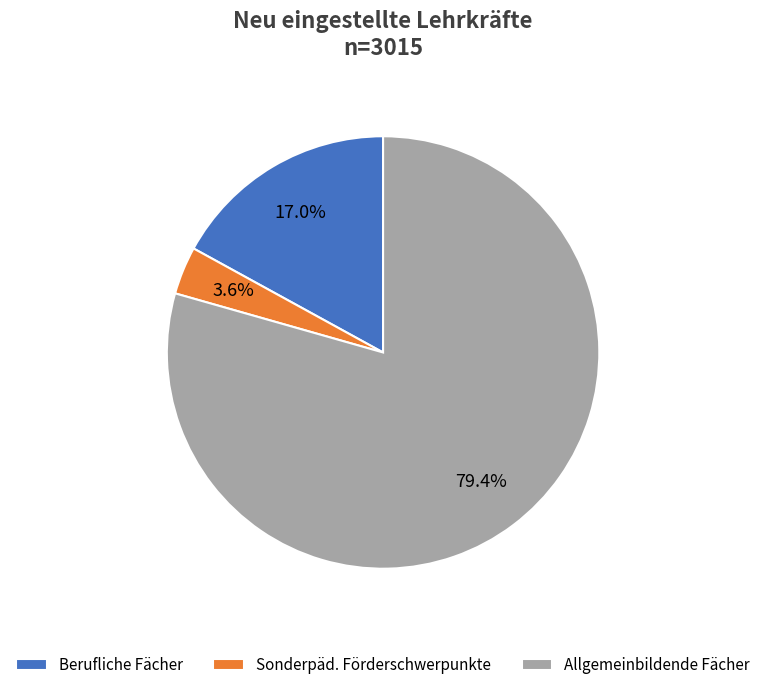

Rank the categories by value from lowest to highest.

Sonderpäd. Förderschwerpunkte, Berufliche Fächer, Allgemeinbildende Fächer